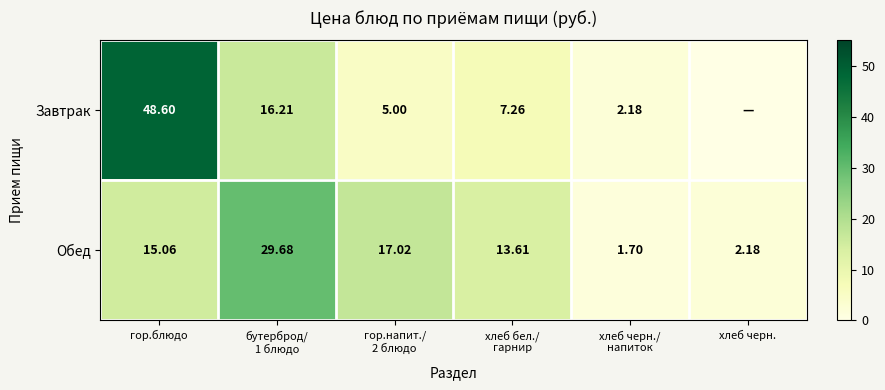

At which label does Обед first exceed 15?

гор.блюдо